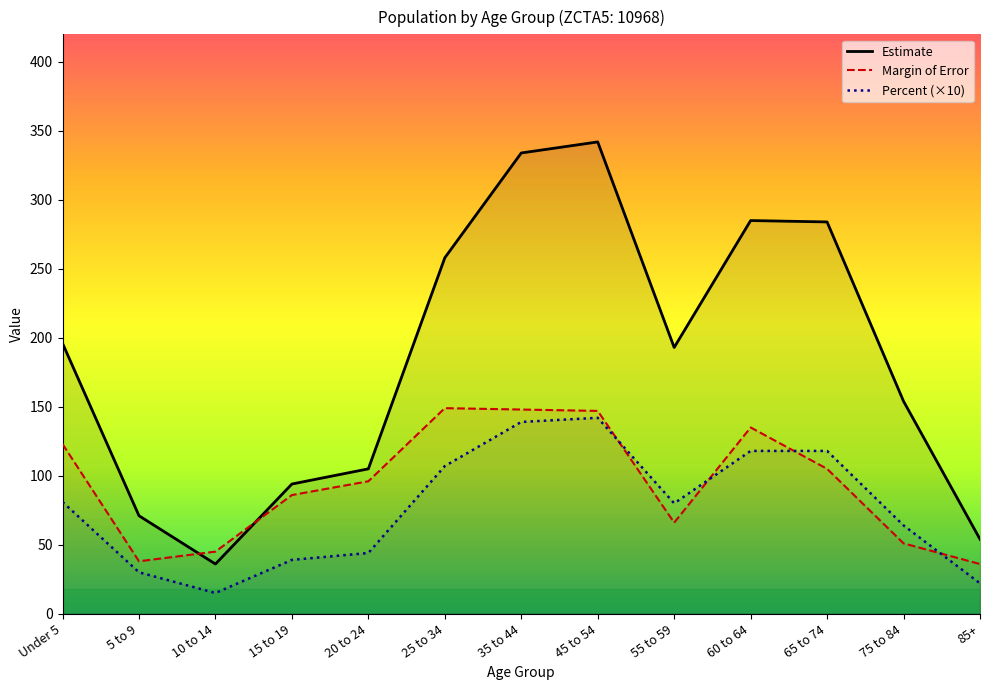

What is the total value across all series at 10 to 14?

96